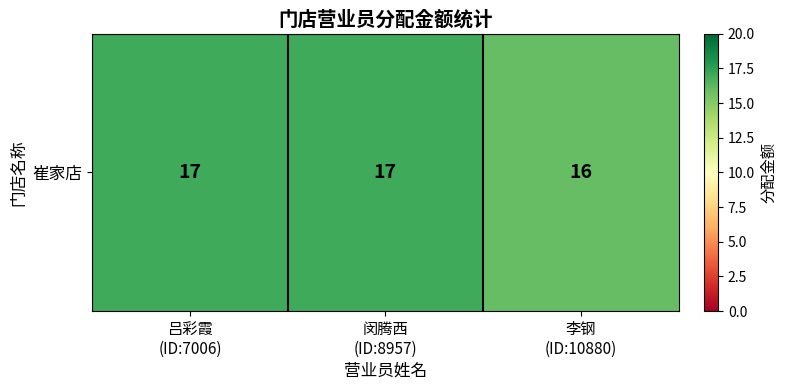

Which has a higher value, 吕彩霞
(ID:7006) or 闵腾西
(ID:8957)?

吕彩霞
(ID:7006)